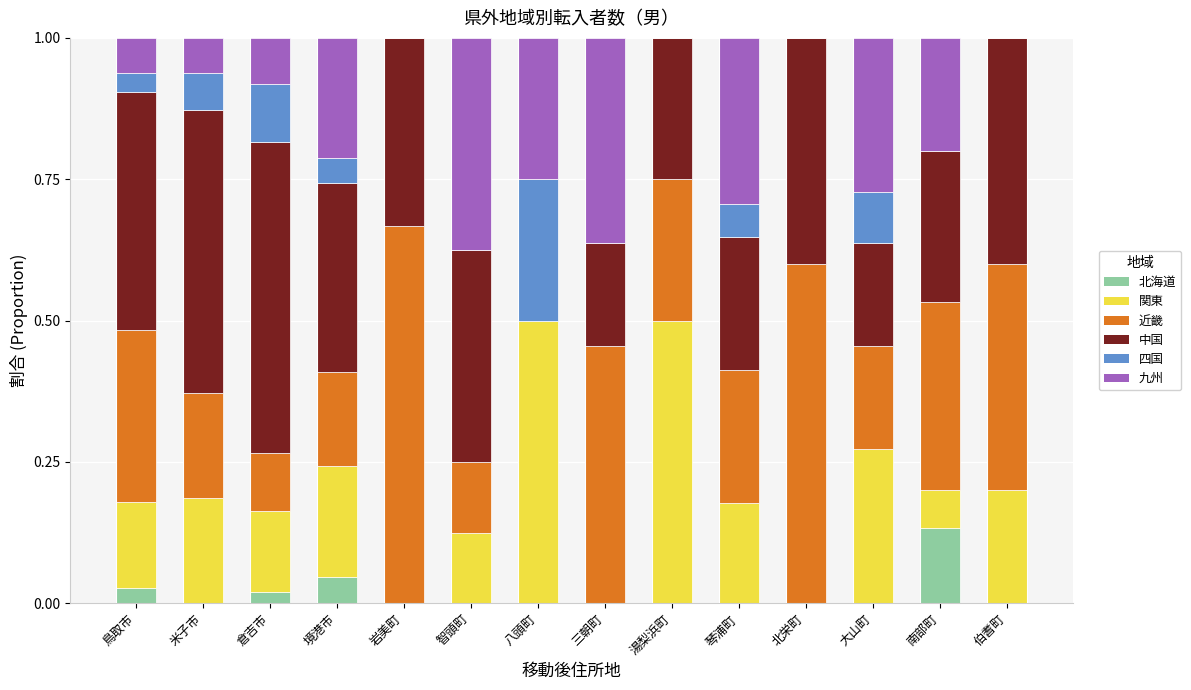

The 北海道 series shows 0.0 at 米子市. True or false?

True